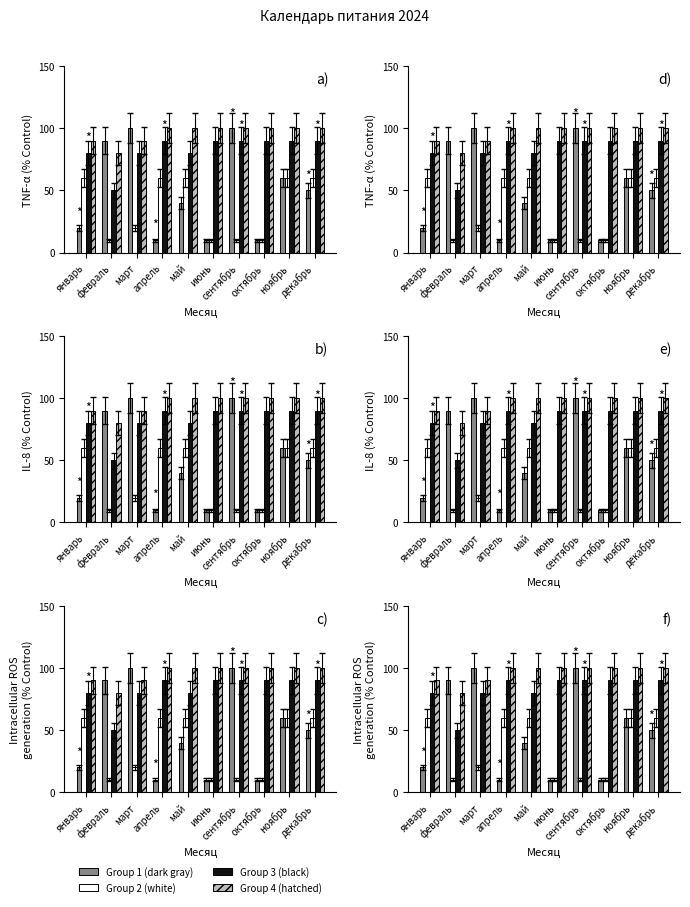

What is the difference between the Group 3 (black) values at июнь and март?

10